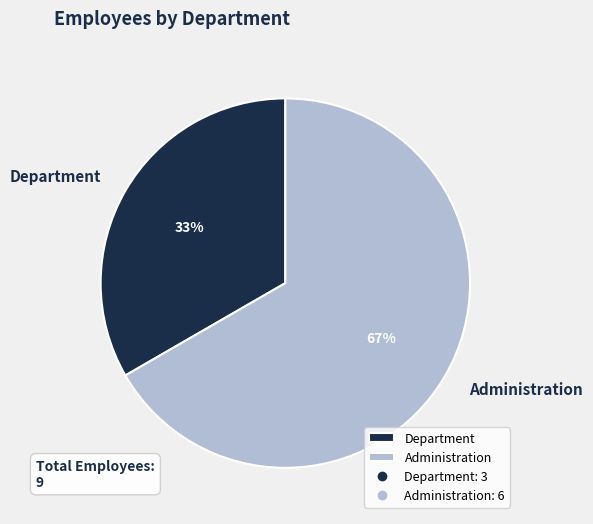

Which category accounts for the majority?

Administration